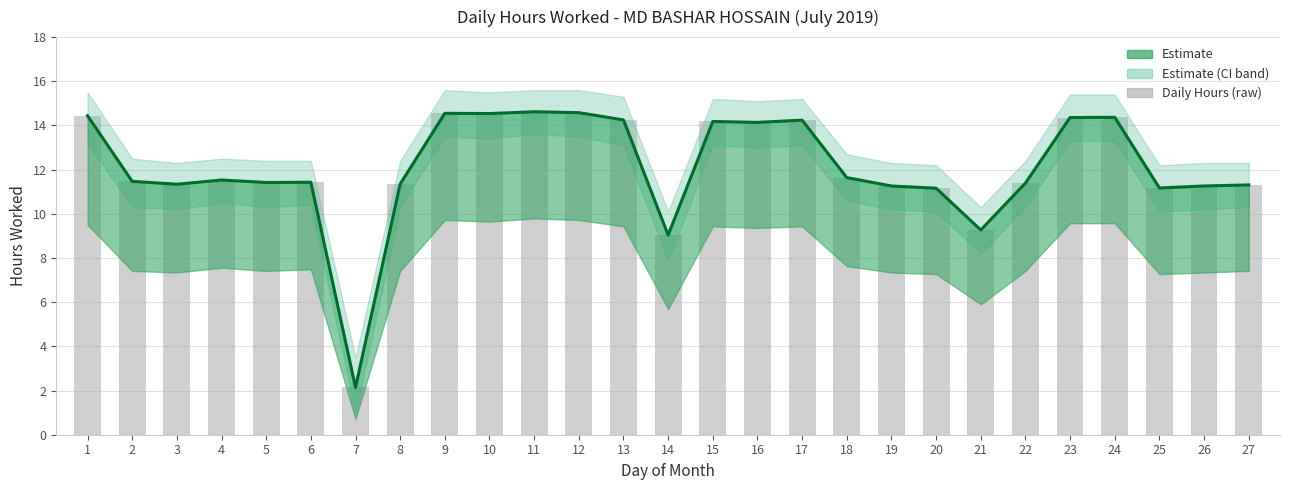

What is the ratio of the value at 24 to the value at 8?

1.3